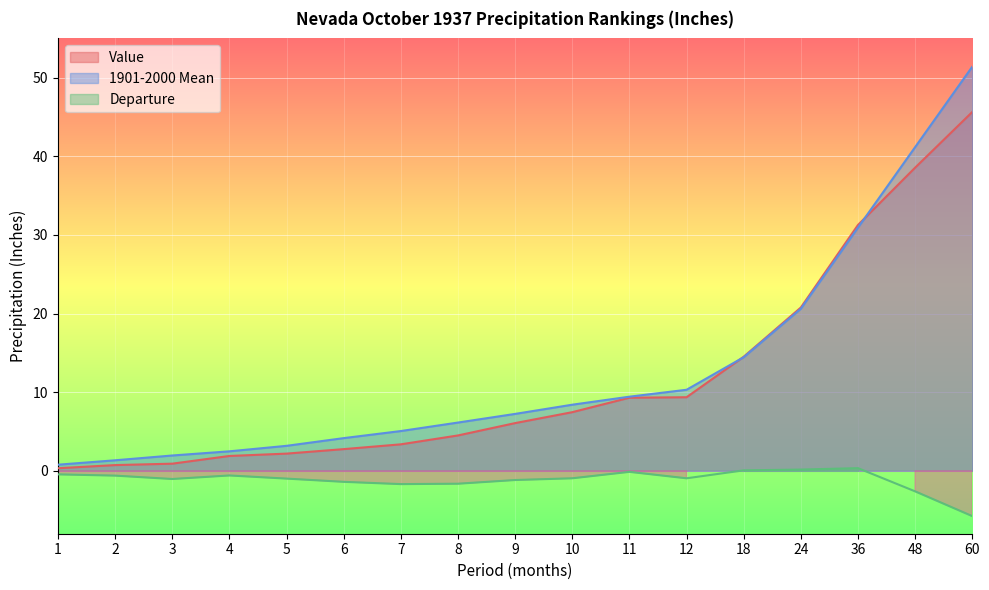

Reading left to right, transcribe all the data shown in this chart.

Value: 1=0.3	2=0.7	3=0.9	4=1.9	5=2.2	6=2.8	7=3.4	8=4.5	9=6.1	10=7.5	11=9.3	12=9.4	18=14.5	24=20.8	36=31.3	48=38.6	60=45.6
1901-2000 Mean: 1=0.8	2=1.3	3=1.9	4=2.5	5=3.2	6=4.2	7=5.1	8=6.1	9=7.2	10=8.4	11=9.4	12=10.3	18=14.4	24=20.6	36=30.9	48=41.2	60=51.4
Departure: 1=-0.5	2=-0.6	3=-1.0	4=-0.6	5=-1.0	6=-1.4	7=-1.7	8=-1.6	9=-1.2	10=-0.9	11=-0.1	12=-0.9	18=0.1	24=0.2	36=0.3	48=-2.6	60=-5.8